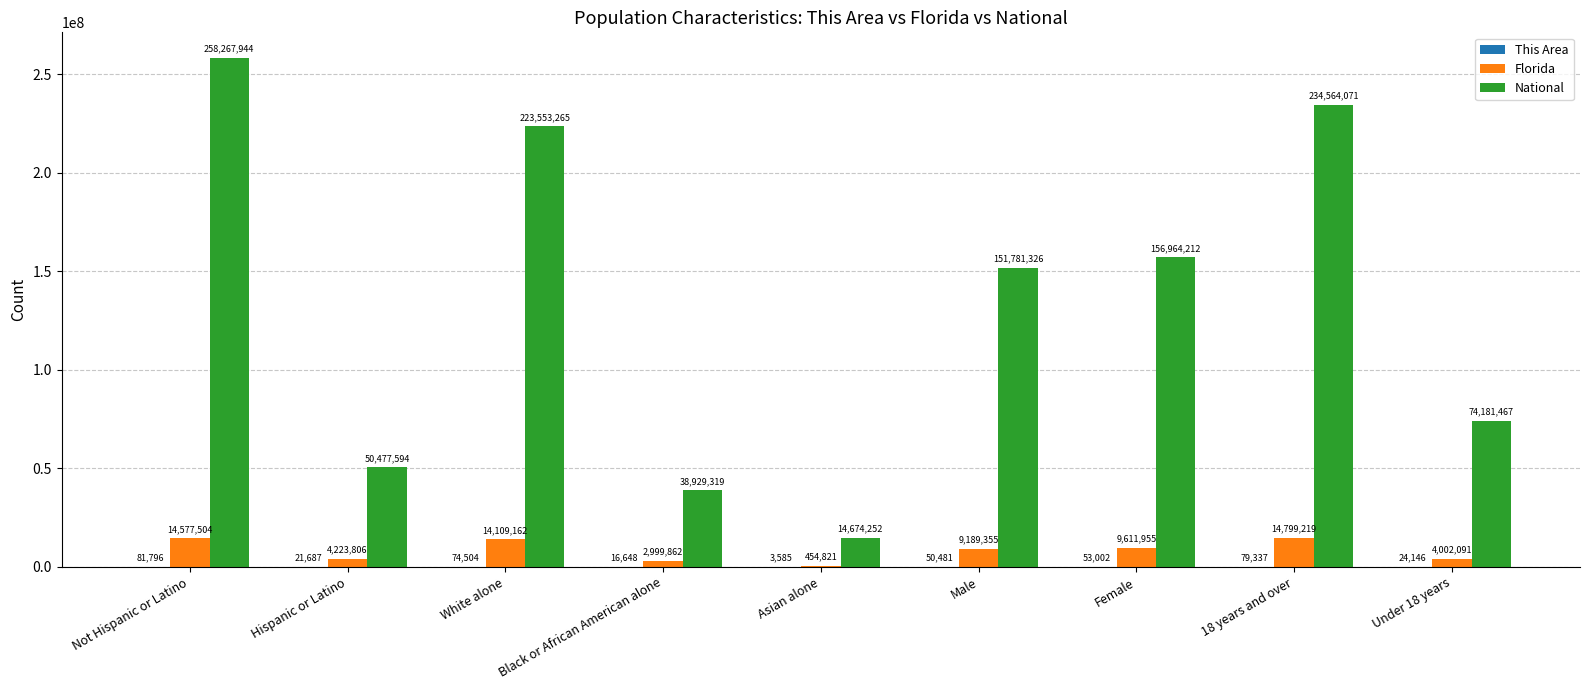

Between Hispanic or Latino and Asian alone, which series saw the biggest shift?

National